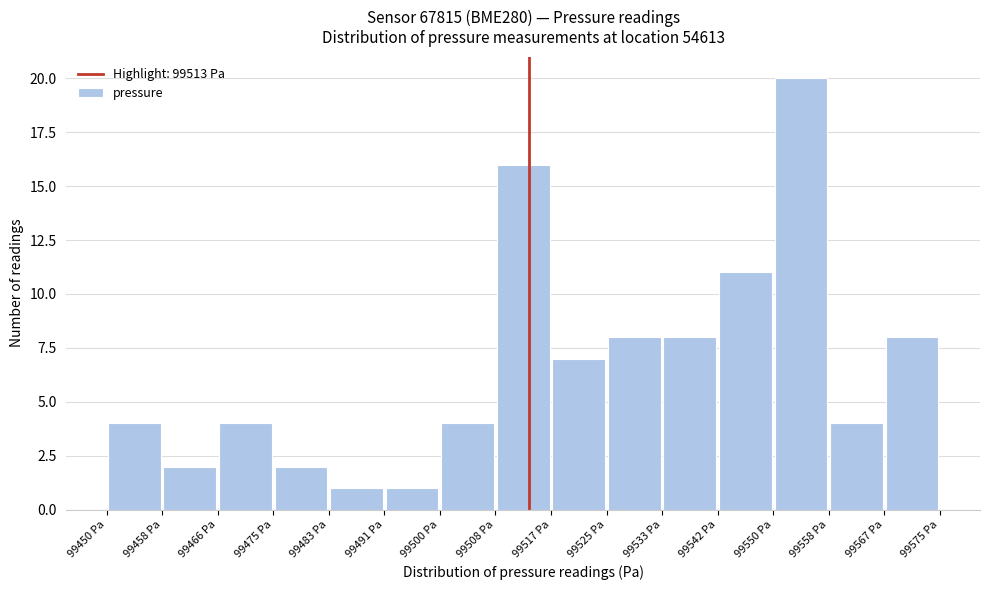

Reading left to right, list every bar in this chart as the range it spans on the x-axis followed by its height. Neither the bar edges nor the heights are printed on the chart, so give them approximately, as read against the axes.

99450 to 99458: 4
99458 to 99466: 2
99466 to 99475: 4
99475 to 99483: 2
99483 to 99491: 1
99491 to 99500: 1
99500 to 99508: 4
99508 to 99517: 16
99517 to 99525: 7
99525 to 99533: 8
99533 to 99542: 8
99542 to 99550: 11
99550 to 99558: 20
99558 to 99567: 4
99567 to 99575: 8